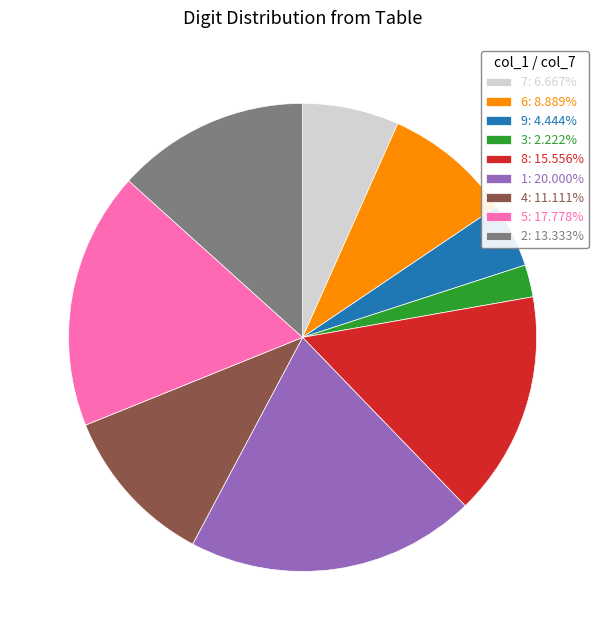

Is there a majority slice in this chart?

No